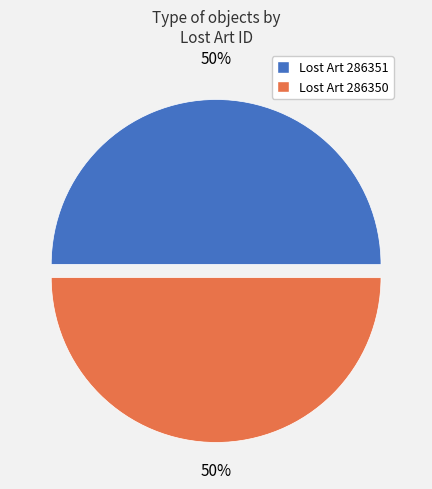

To the nearest percent, what is the average slice percentage?

50%